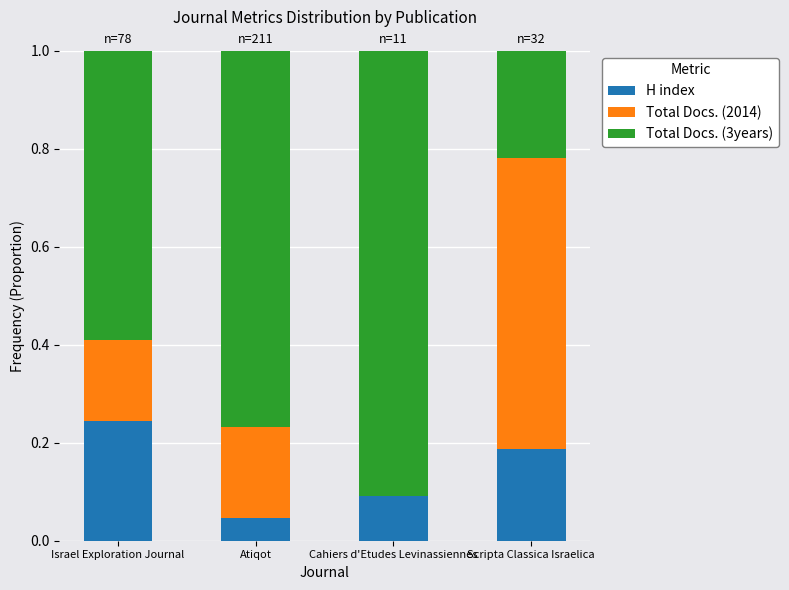

What is the average value of the H index series?

0.1